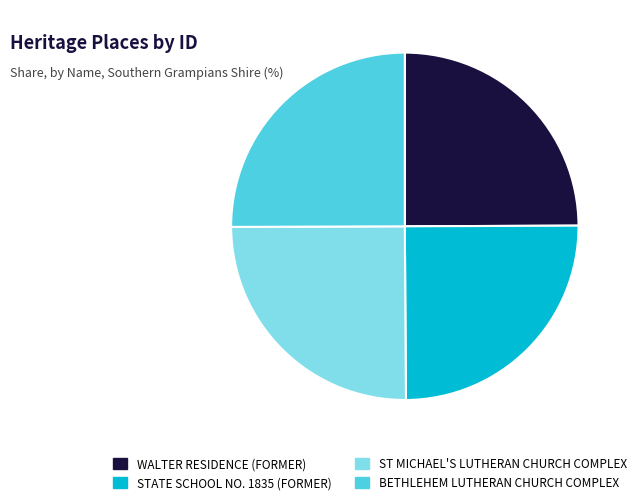

True or false: BETHLEHEM LUTHERAN CHURCH COMPLEX accounts for 39% of the total.

False